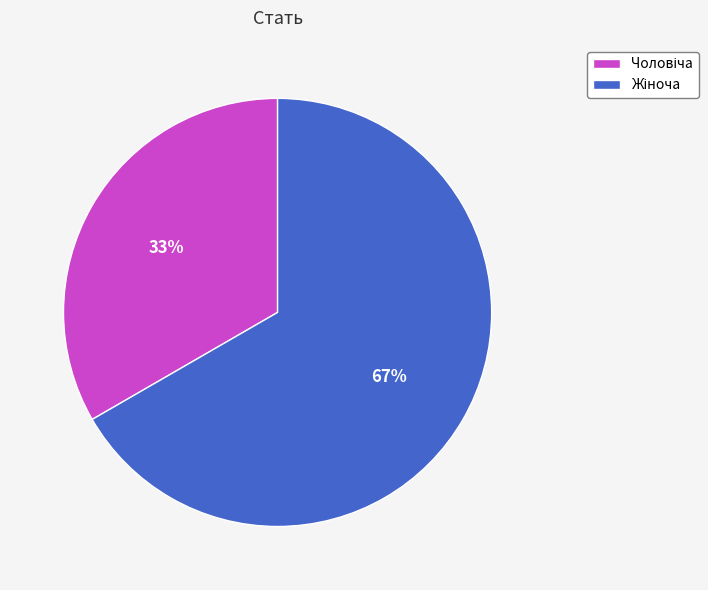

To the nearest percent, what is the average slice percentage?

50%